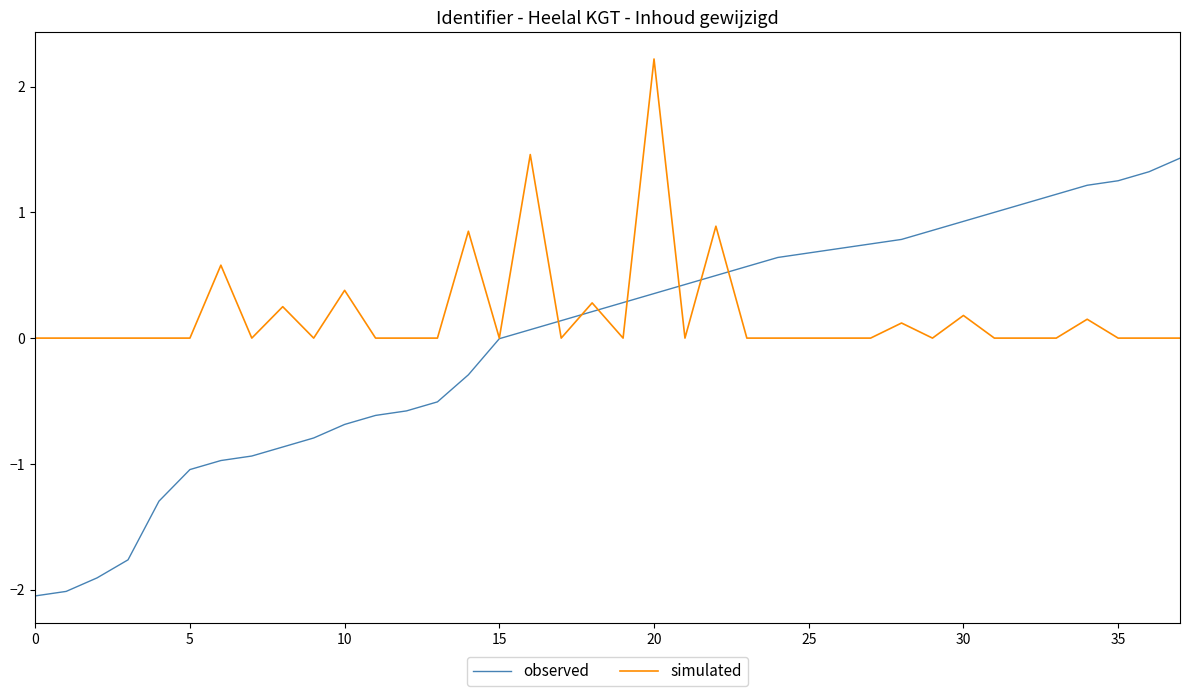

Which series has the largest range (max minus min)?

observed